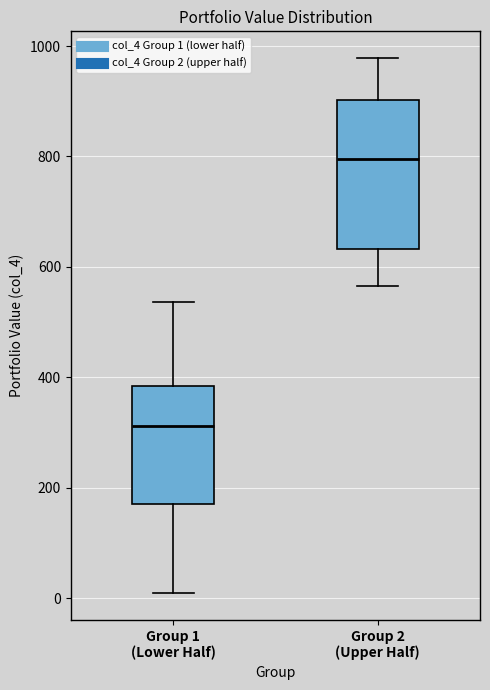

Where does the median line of the box for Group 1 (Lower Half) sit on the y-axis? The values are not printed on the chart, so give them approximately, as read against the axis.

320